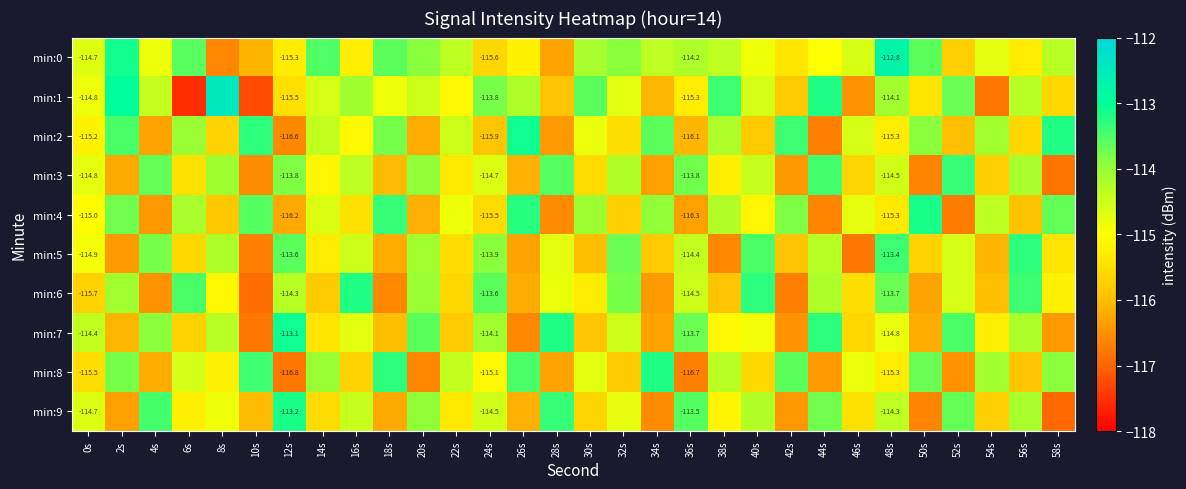

How many values in the min:0 series are below -114?

22